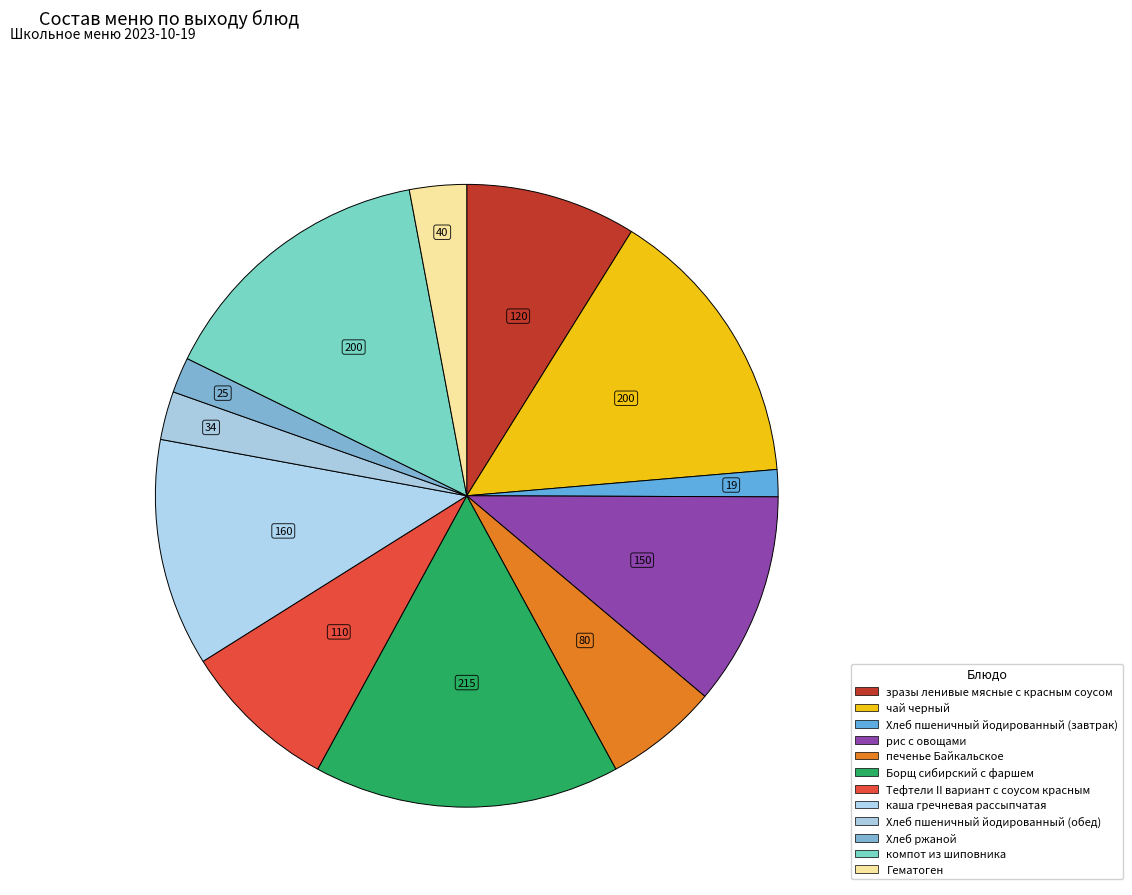

How many segments does this pie chart have?

12